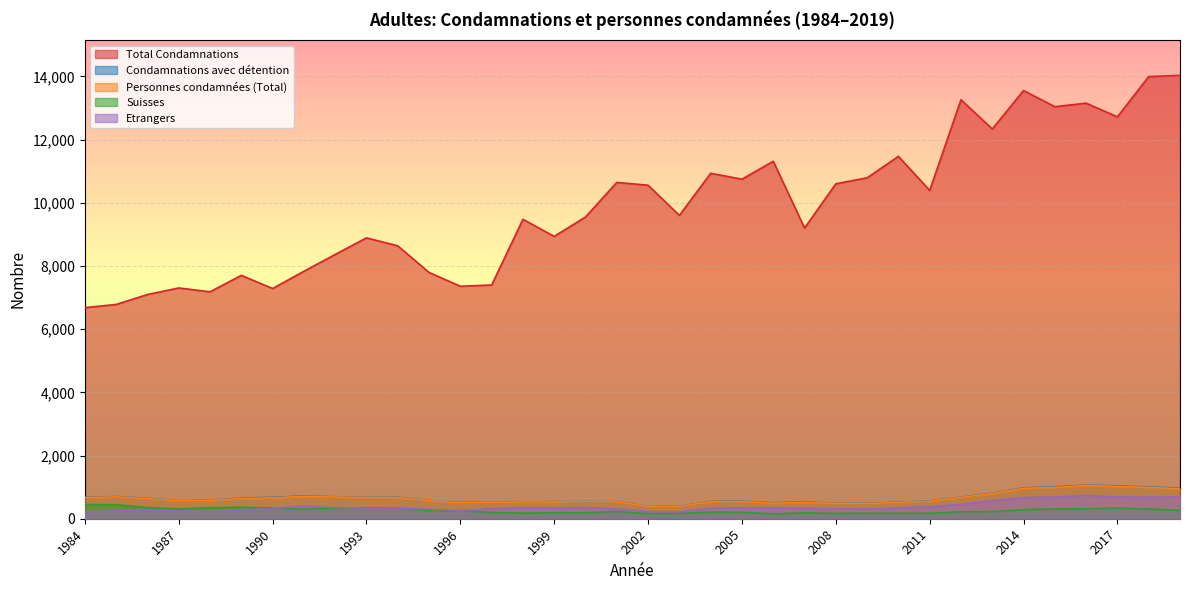

What is the difference between the Condamnations avec détention values at 2012 and 1991?

45